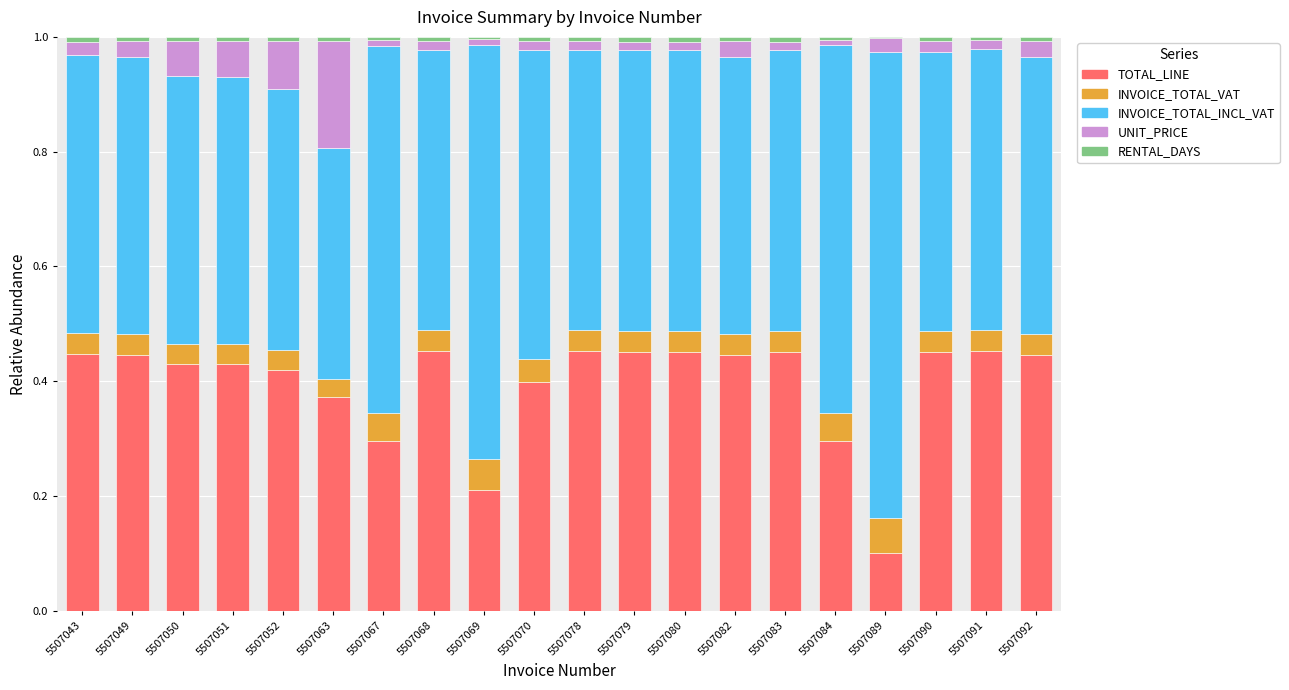

What is the sum of all TOTAL_LINE values?

7.9